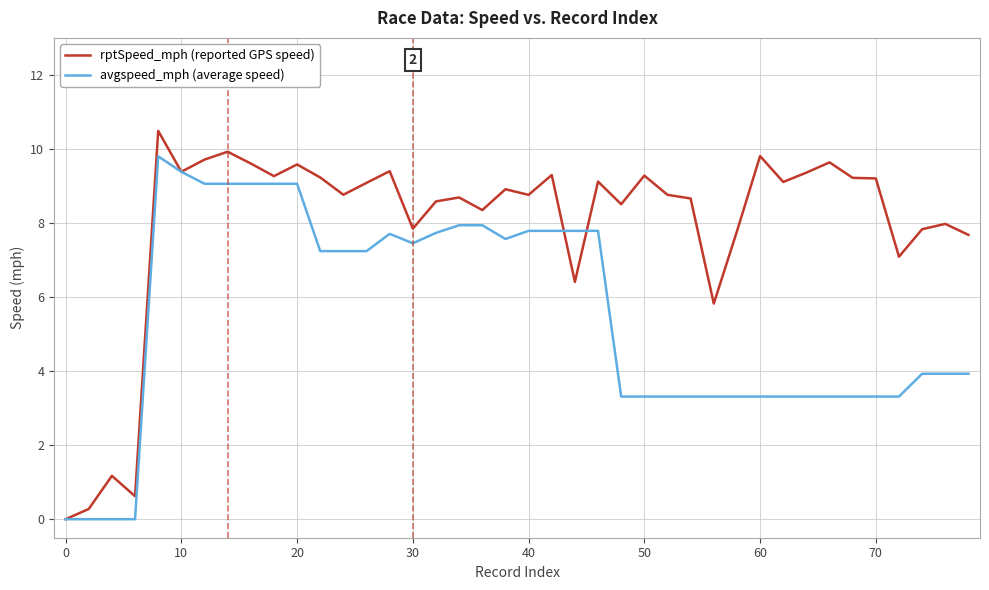

Which series has the largest range (max minus min)?

rptSpeed_mph (reported GPS speed)